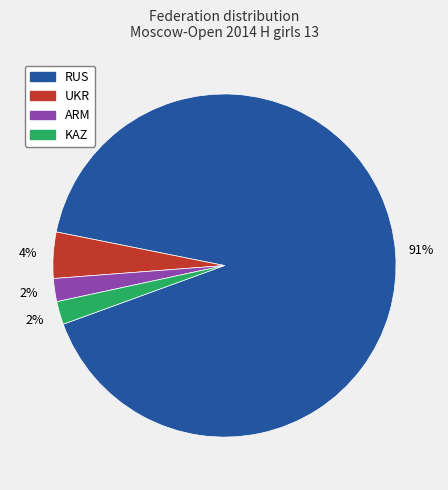

How many slices are in this pie chart?

4